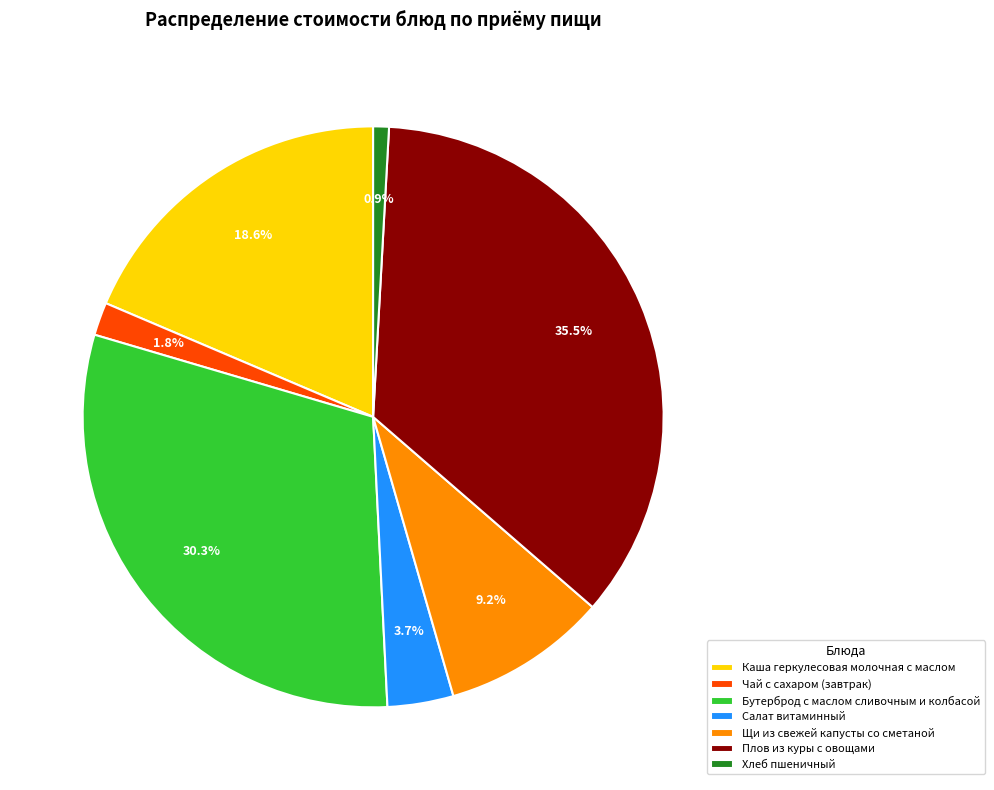

To the nearest percent, what portion does Салат витаминный represent?

4%